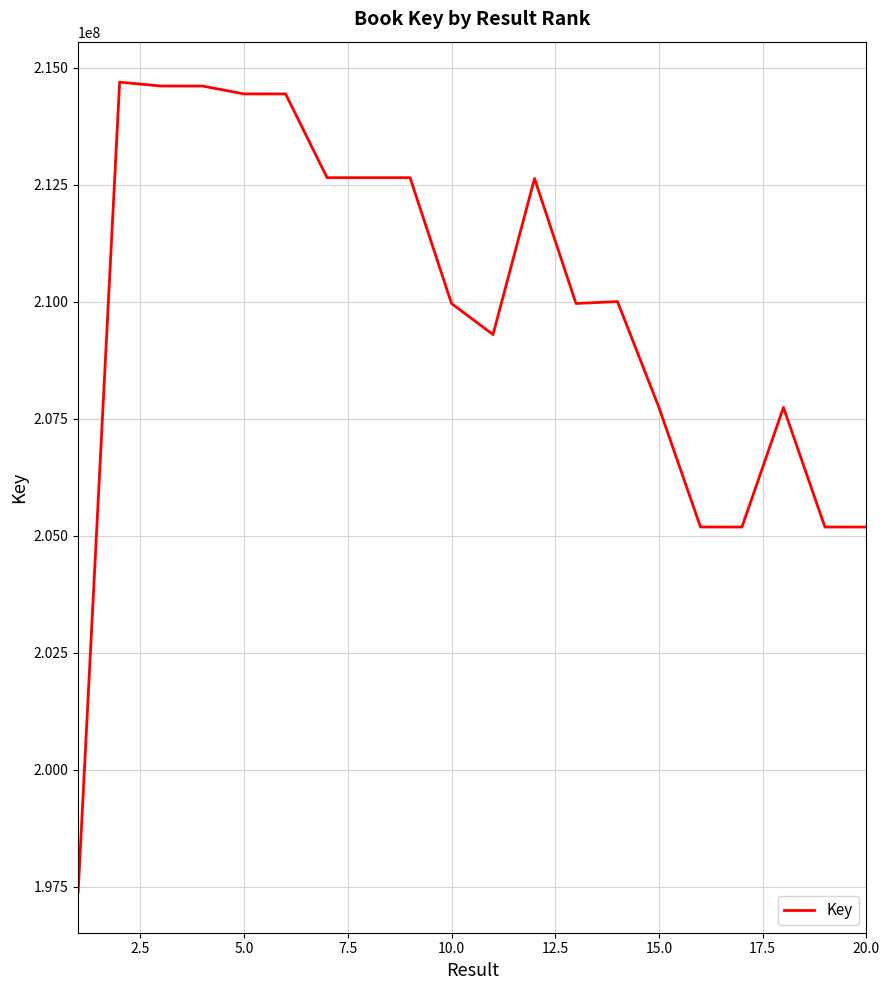

Count the number of data series in this chart.

1